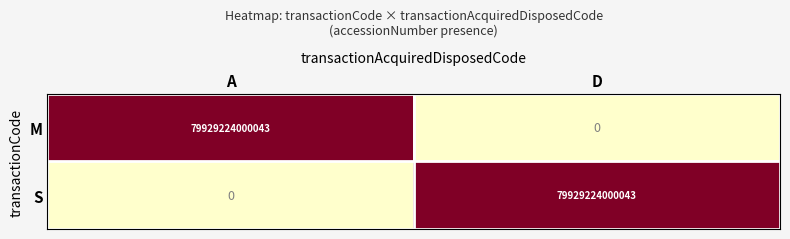

Rank the series at D from lowest to highest value.

M, S